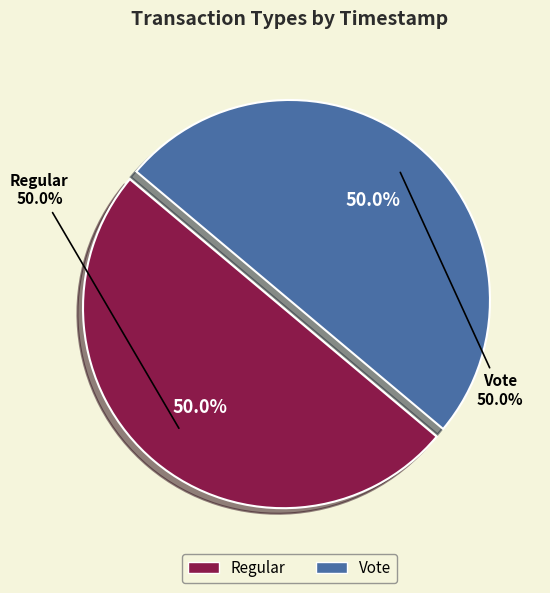

How many slices are in this pie chart?

2